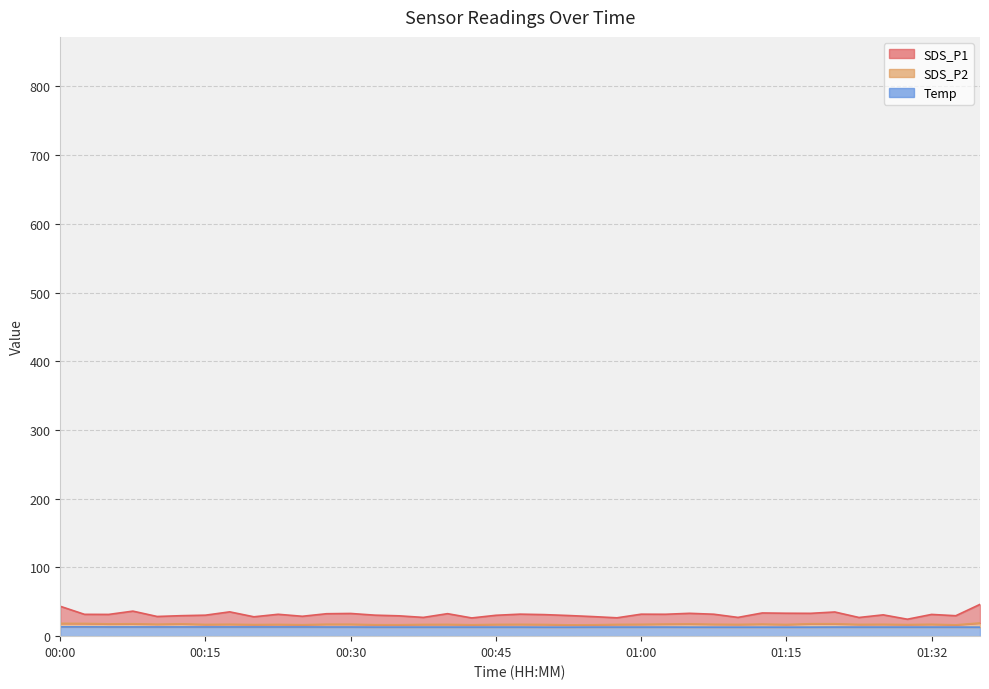

Count the Temp values in the range 13 to 14.

39